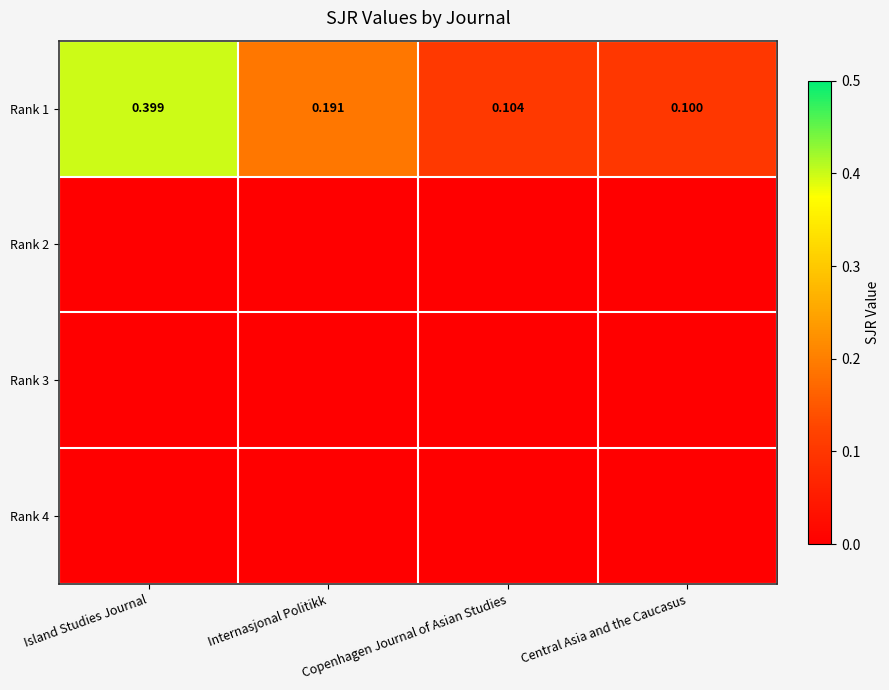

Which category has the highest value in the Rank 1 series?

Island Studies Journal